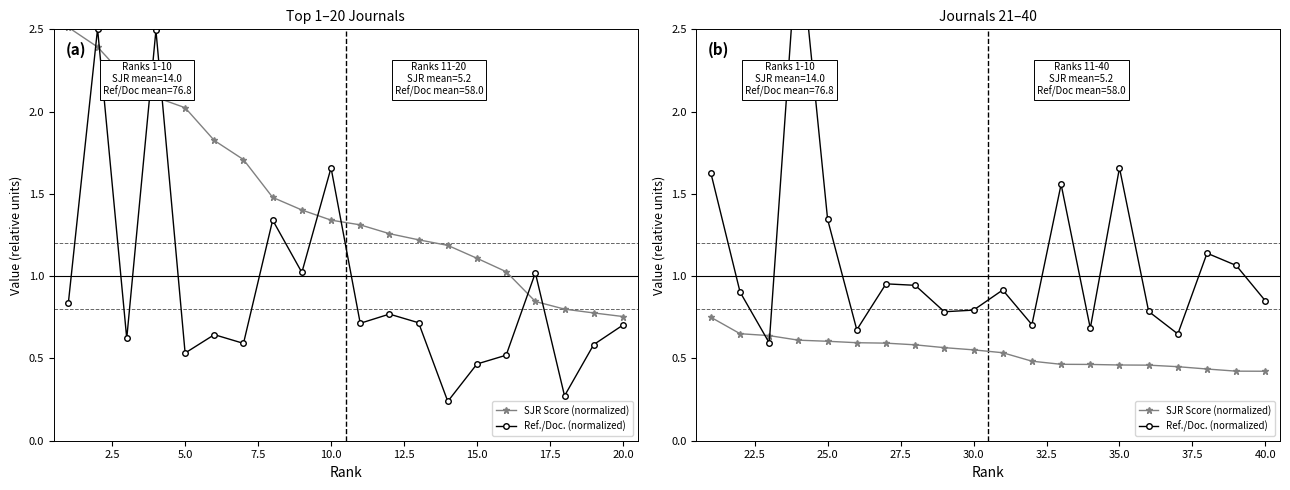

Is it true that SJR Score (normalized) equals 0.4 at 5.0?

False